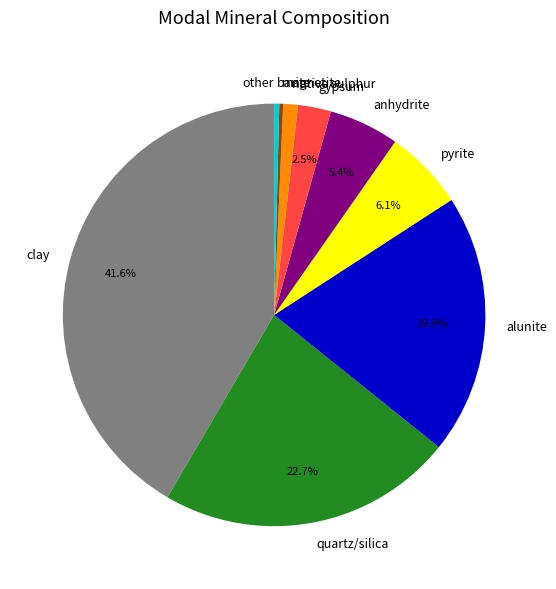

Is there a majority slice in this chart?

No